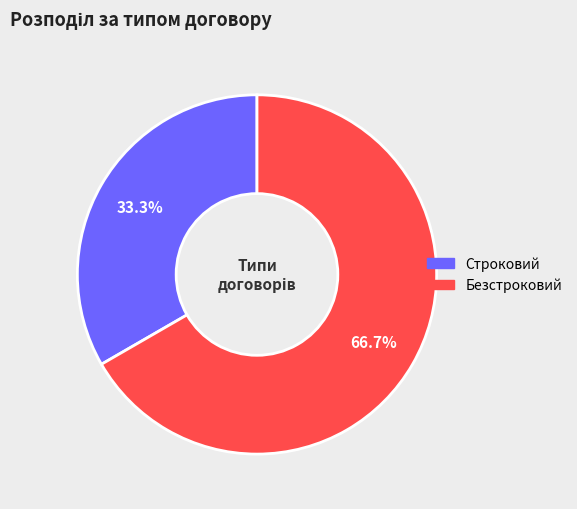

What is the smallest slice in the pie chart?

Строковий